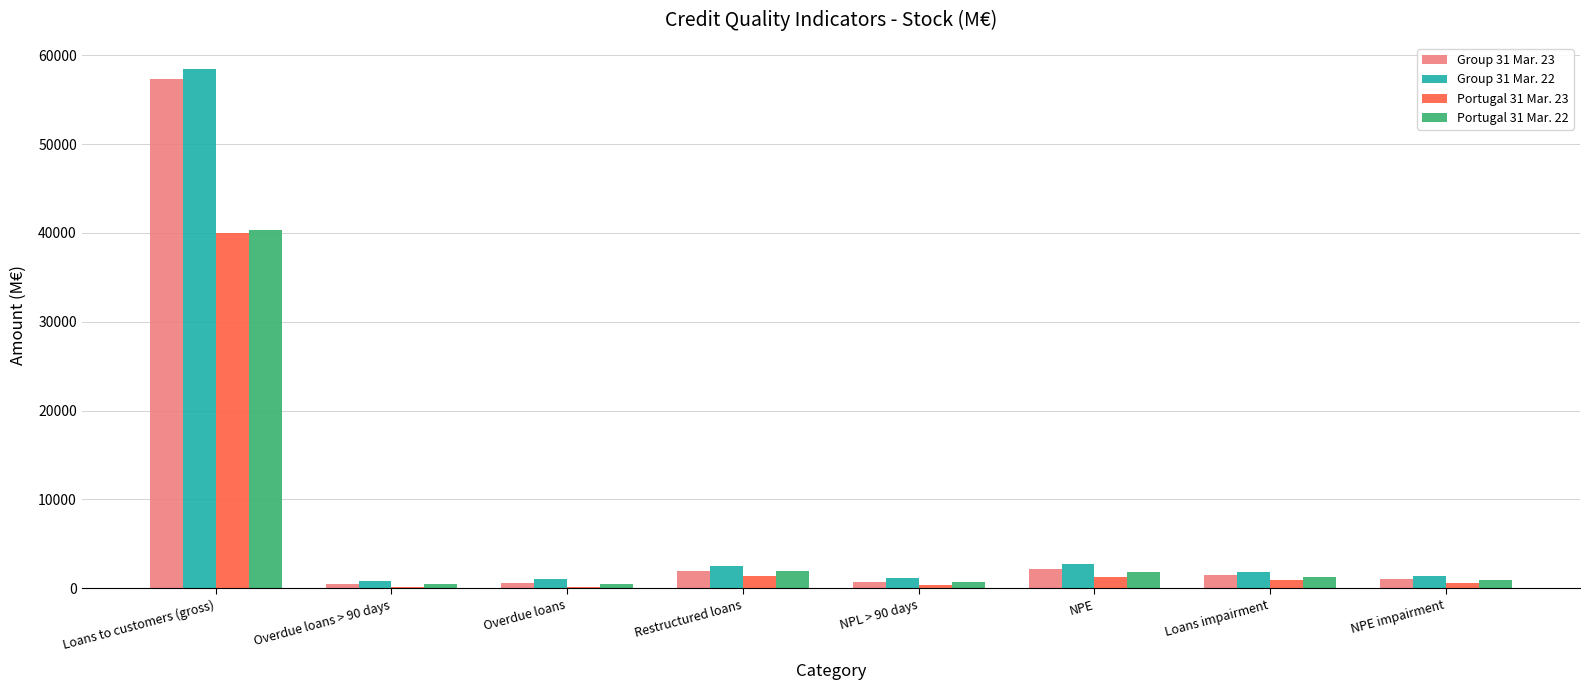

What is the total value across all series at NPE impairment?

3882